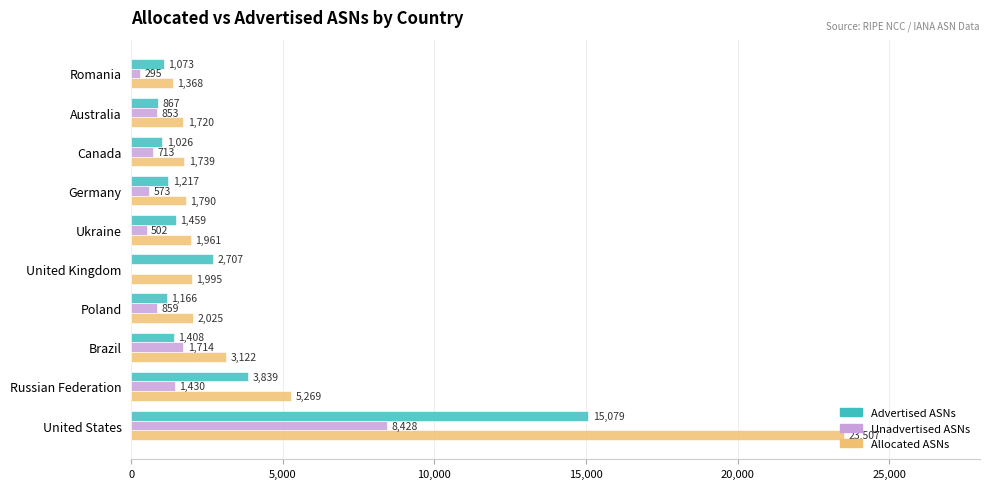

What are all the series names shown in the legend?

Advertised ASNs, Unadvertised ASNs, Allocated ASNs